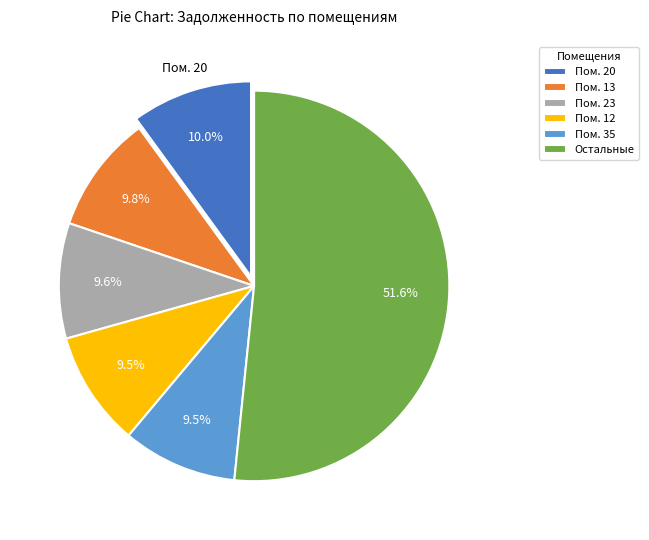

Combined, what portion of the pie is Пом. 23 and Пом. 20?

19.6%